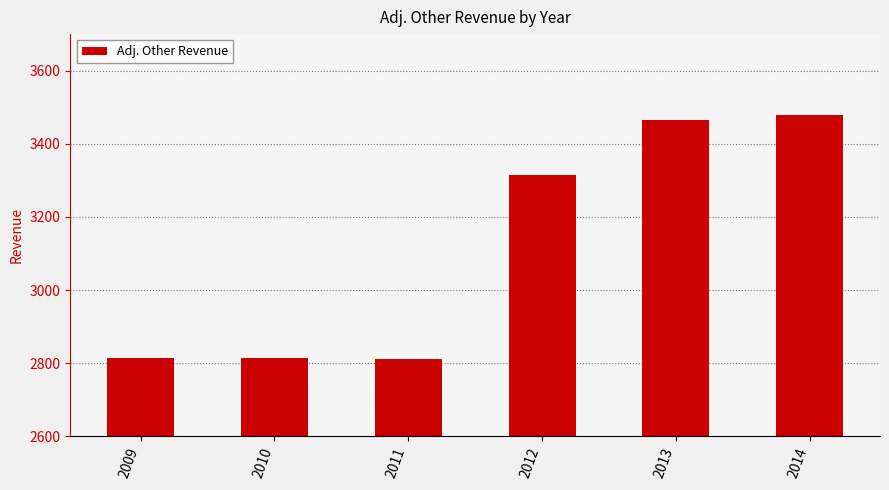

How many data points are less than 3314?

3